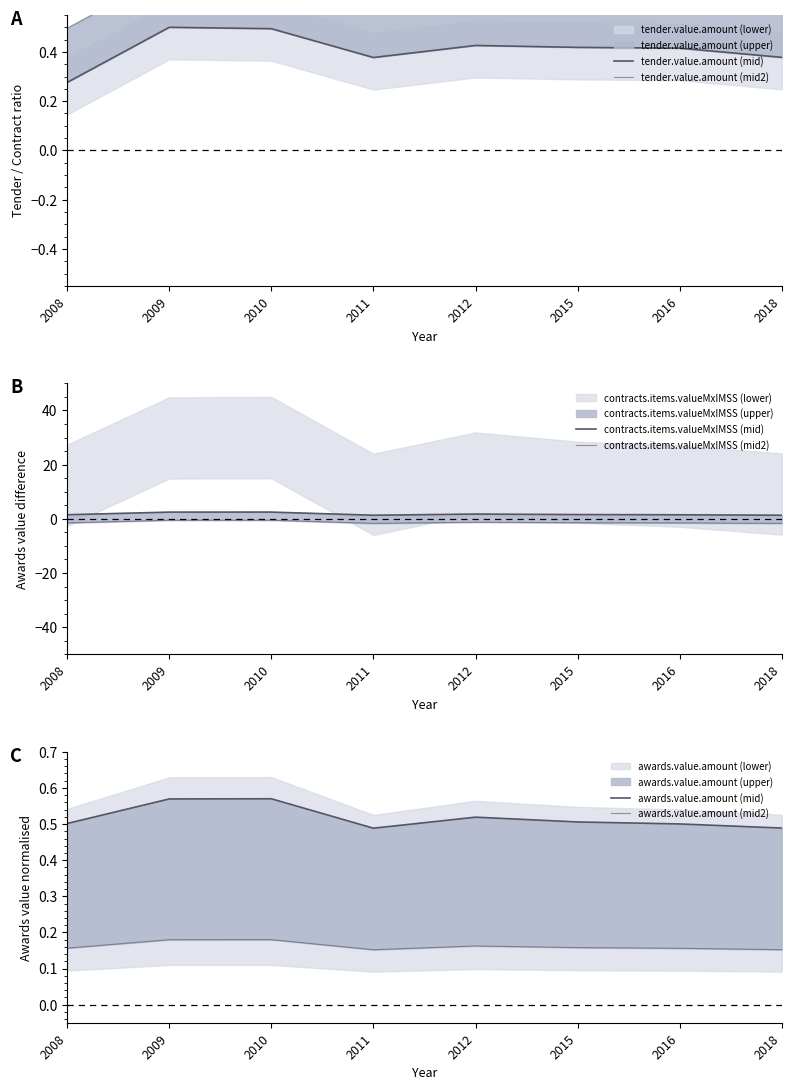

How many data points does each series have?

8